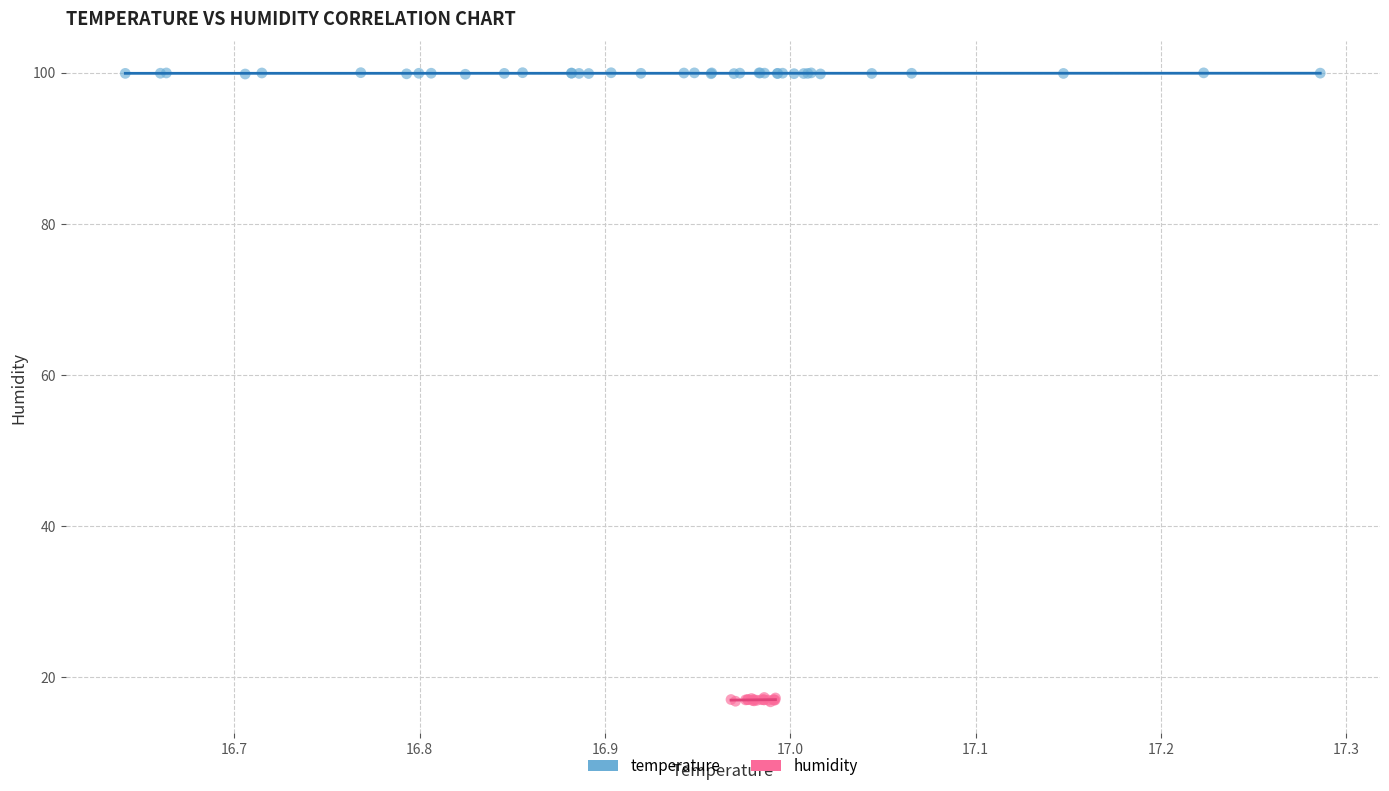

Which series reaches the maximum Y coordinate?

temperature